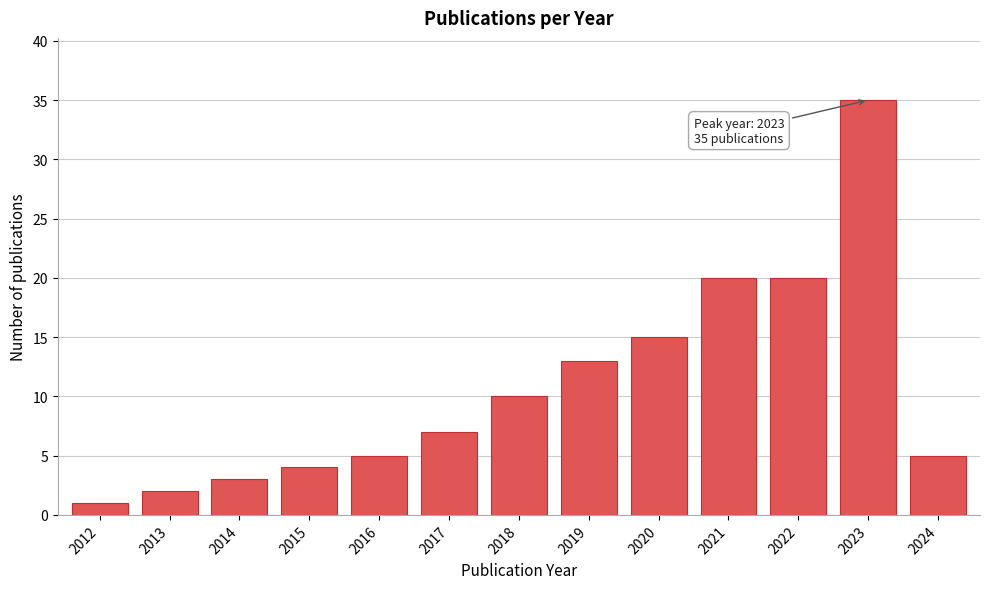

Reading left to right, extract all data points from this chart.

1	2	3	4	5	7	10	13	15	20	20	35	5